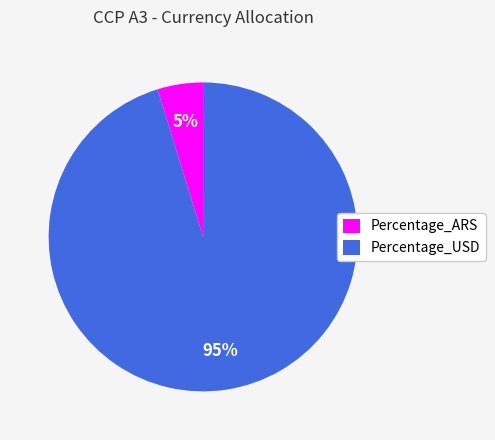

Which category accounts for the majority?

Percentage_USD